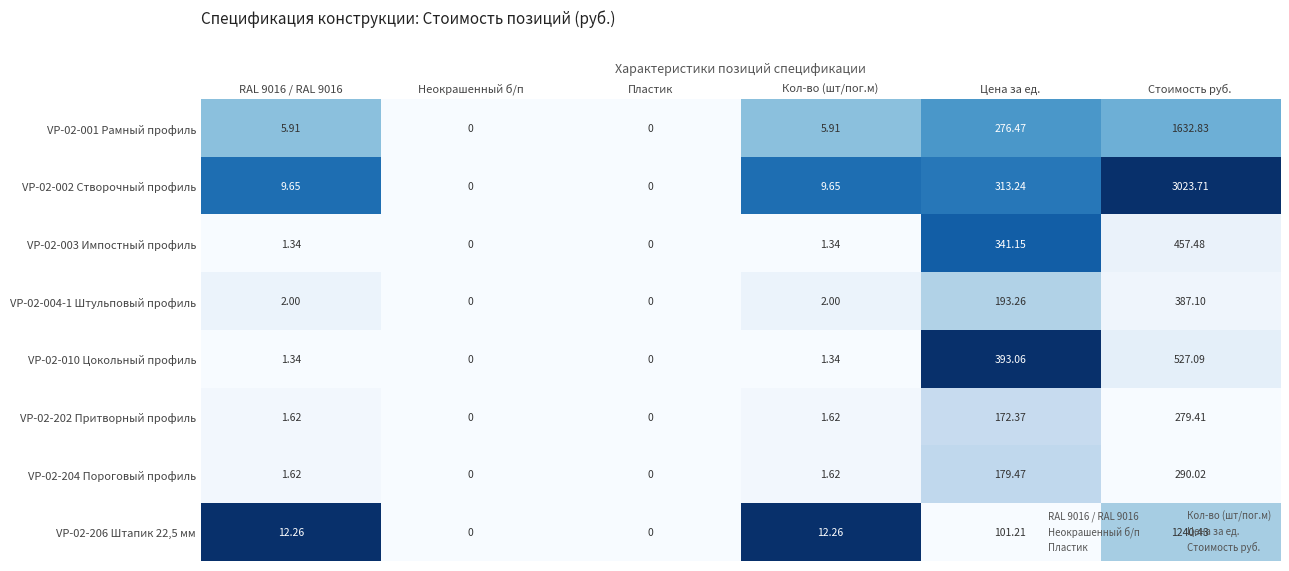

At which category is the sum across all series the highest?

Стоимость руб.